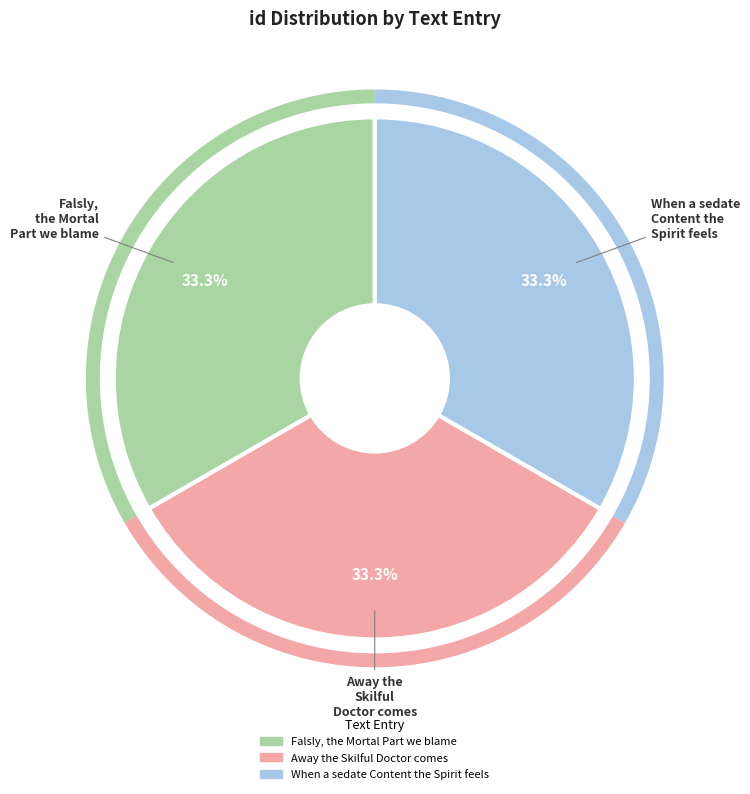

Does Away the Skilful Doctor comes represent more than half of the total?

No